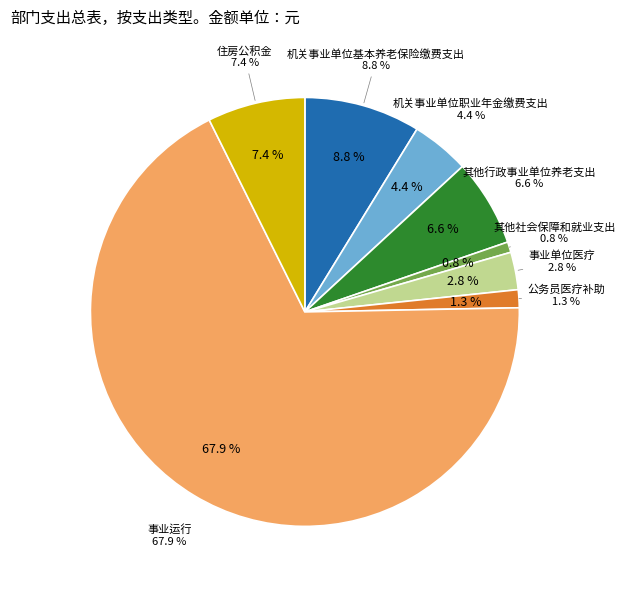

Is there a majority slice in this chart?

Yes